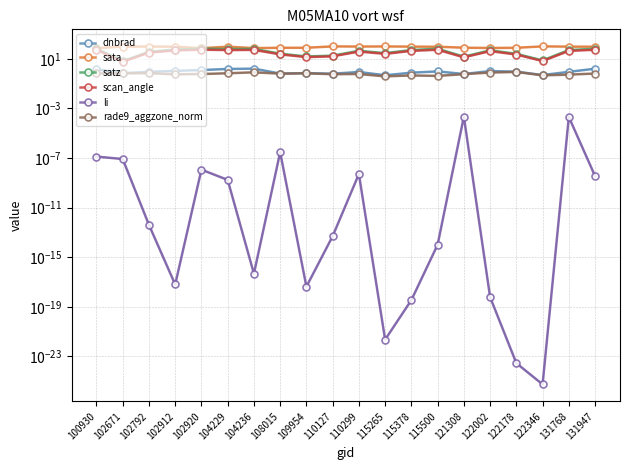

What is the sum of the scan_angle values at 100930 and 104229?

104.0